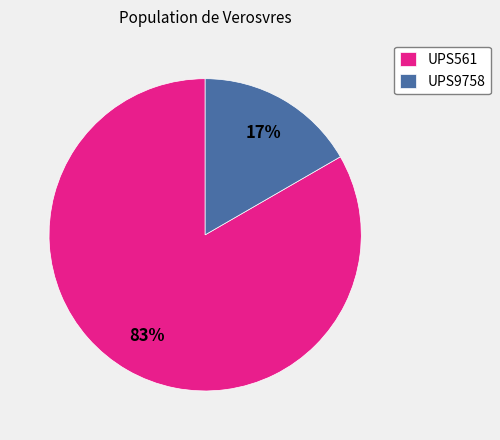

Which category accounts for the majority?

UPS561